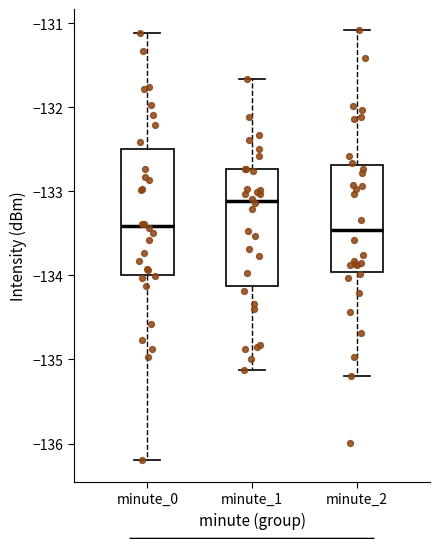

Reading left to right, transcribe this box plot: for each box, give where its median line is, the range the box spans, and where its two whiskers end, as read against the y-axis. The values are not printed on the chart, so give them approximately, as read against the axis.

minute_0: median -133.4, box -134.0 to -132.5, whiskers -136.2 to -131.1
minute_1: median -133.1, box -134.1 to -132.7, whiskers -135.1 to -131.7
minute_2: median -133.5, box -134.0 to -132.7, whiskers -135.2 to -131.1